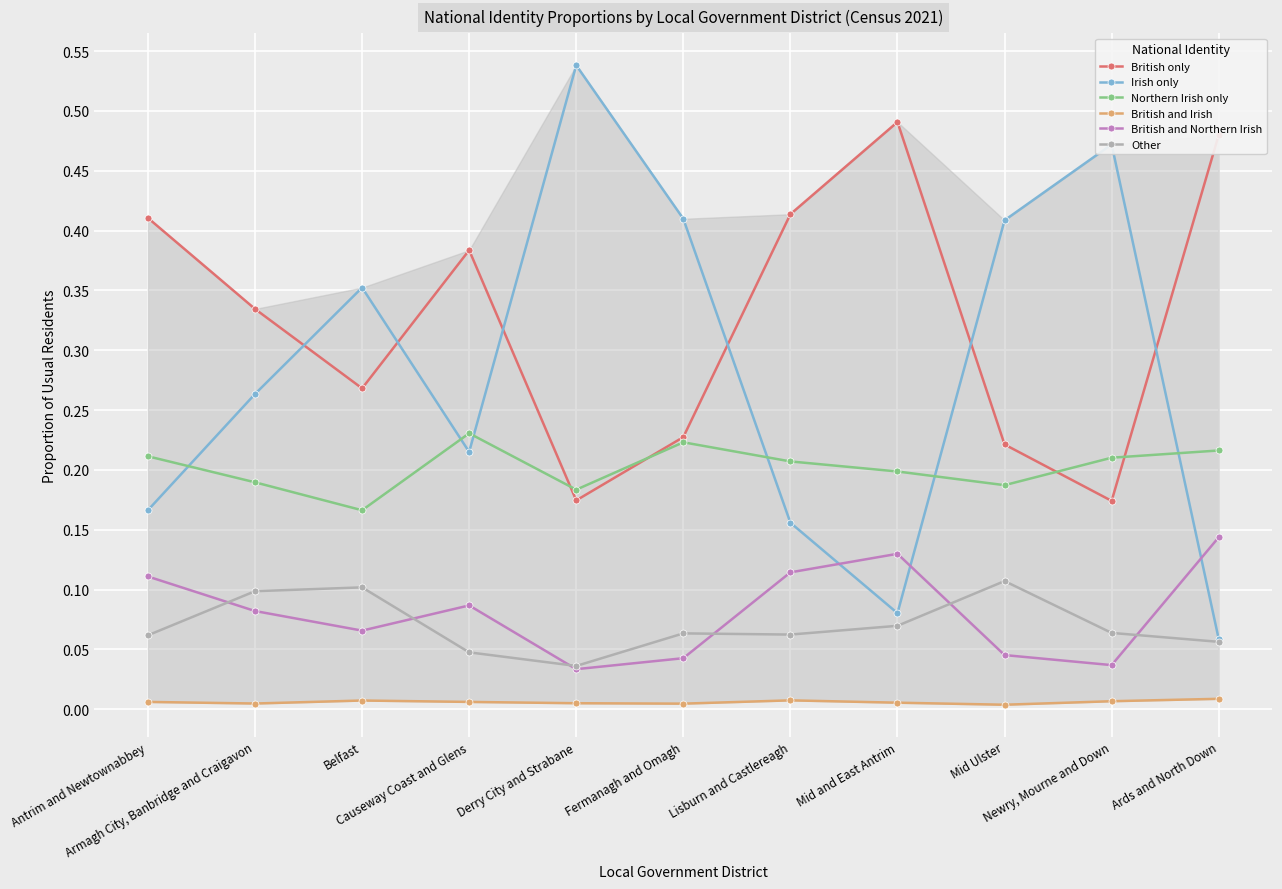

What is the sum of all British and Irish values?

0.1